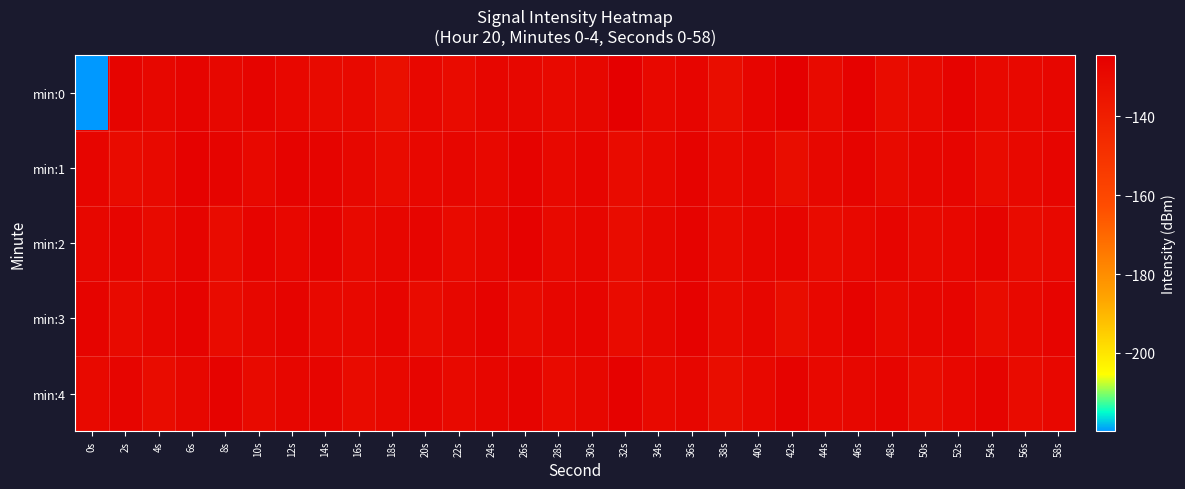

Which category has the lowest value across all series?

0s